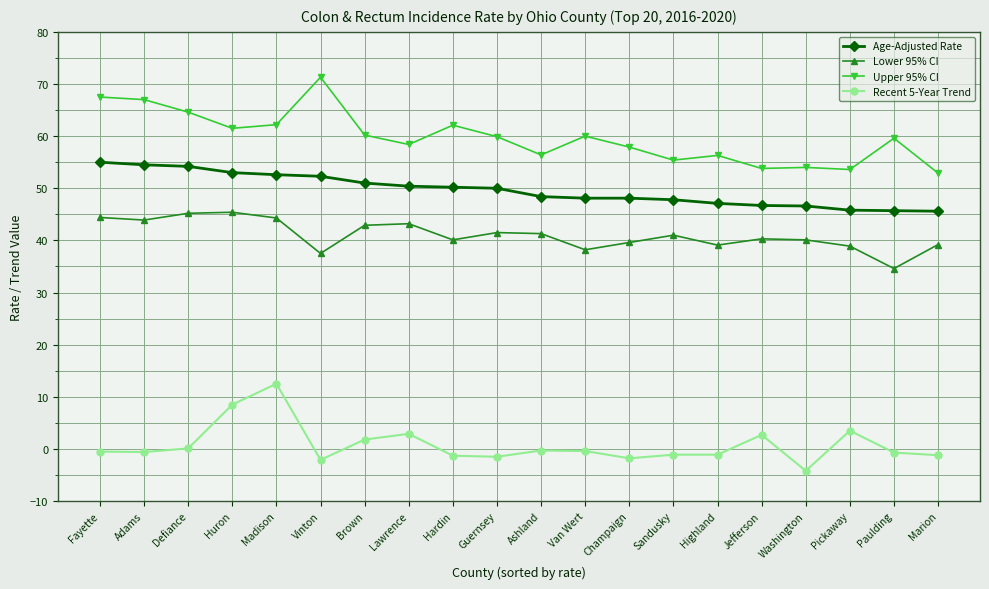

What is the maximum value shown in the chart?

71.3